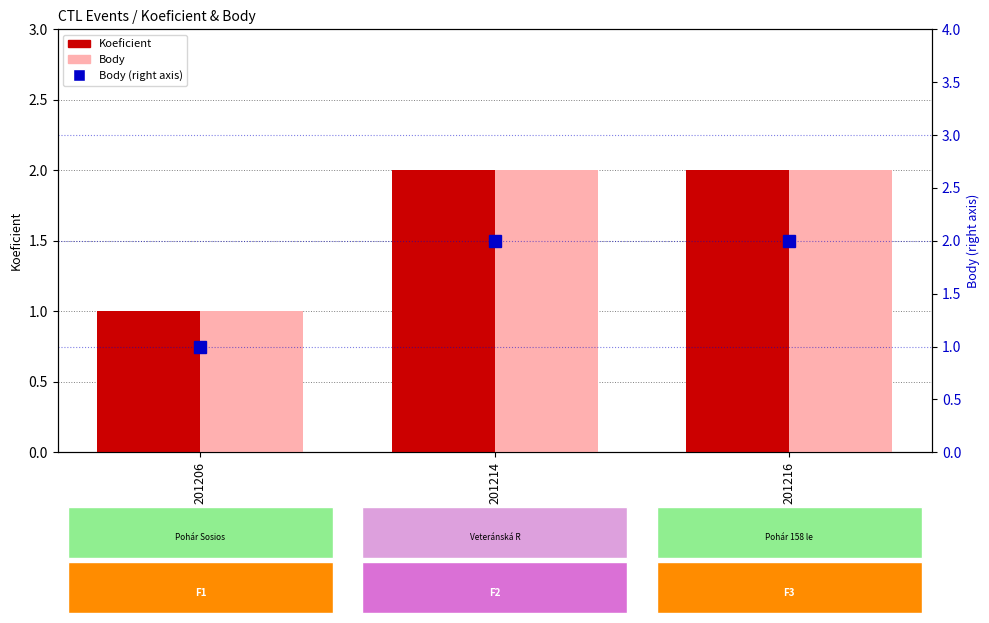

List the series in order of their peak value, lowest first.

Koeficient, Body, Body (percentile)